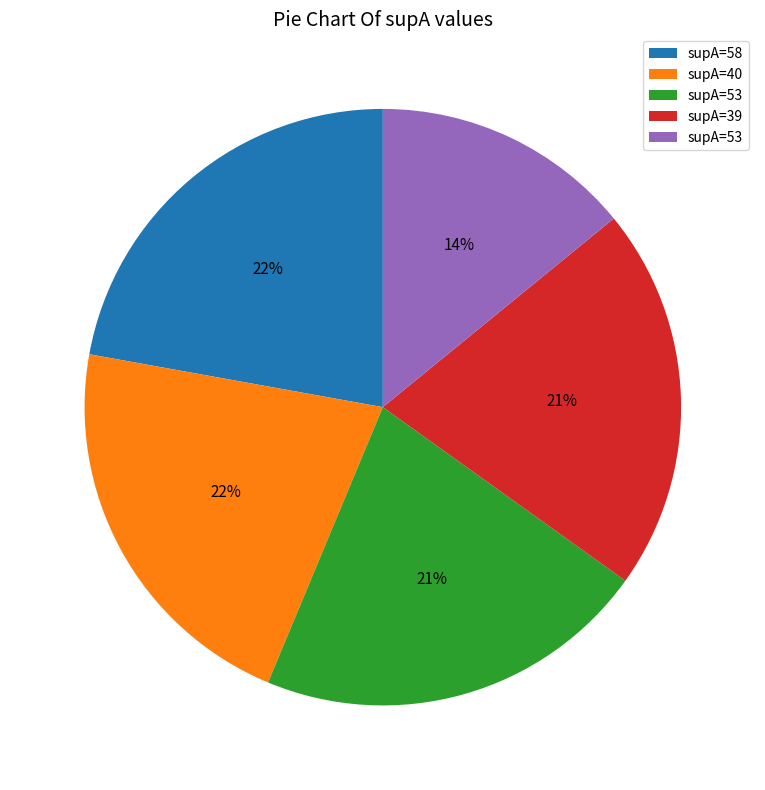

Does any single category account for the majority?

No